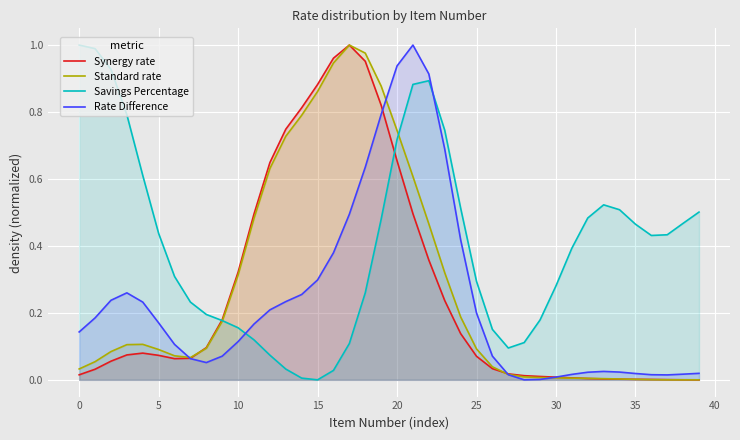

How many series are shown in this chart?

4